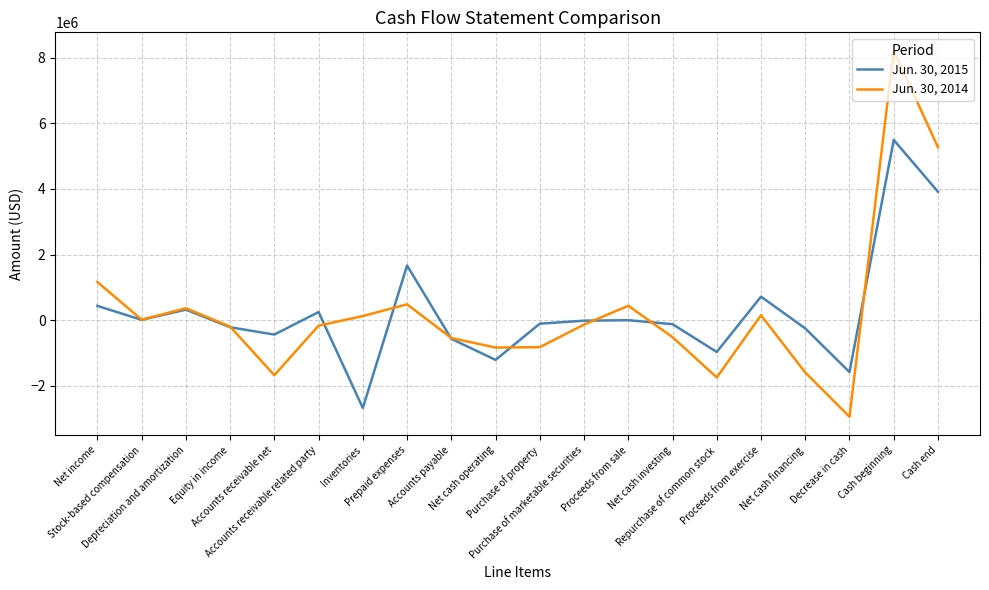

Is this an area chart (filled region under the line)?

No